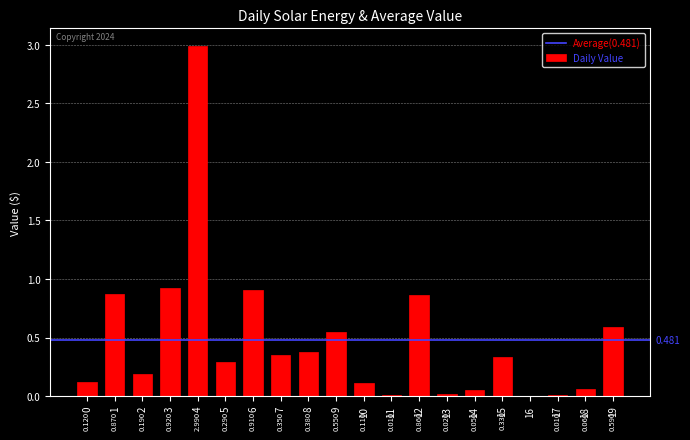

What is the sum of all values?

9.6